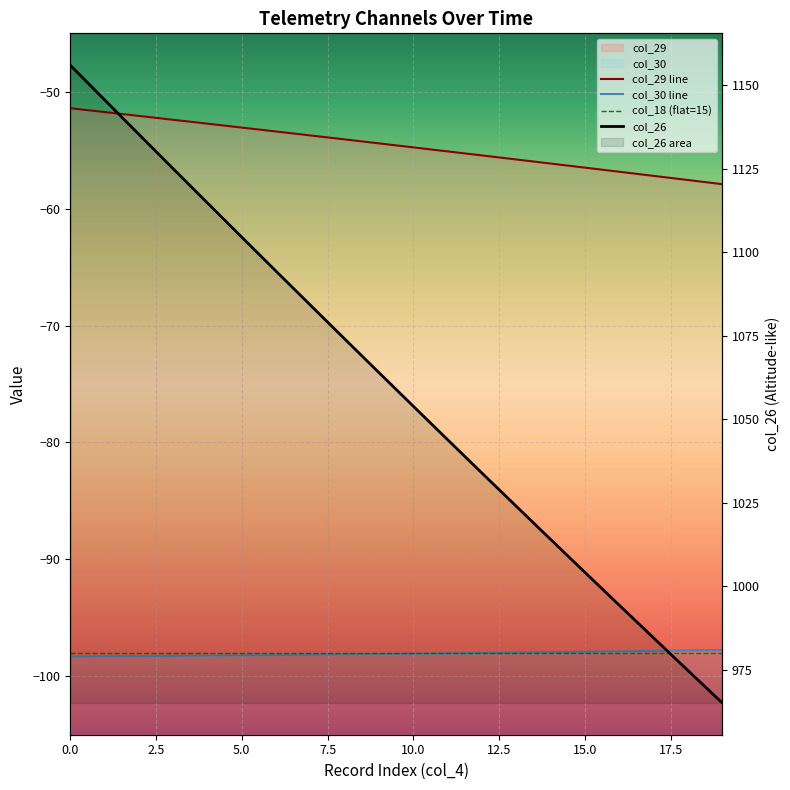

What is the approximate value of col_26 at 1?

1145.7